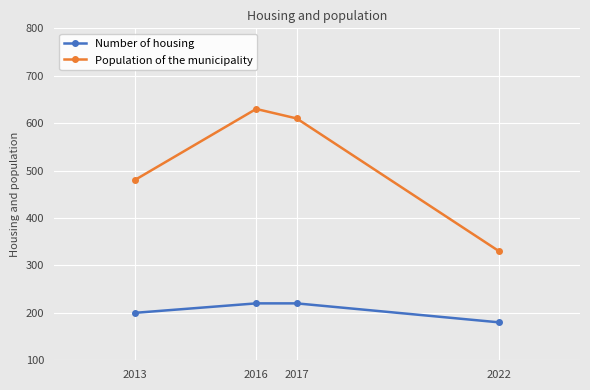

What is the difference between the maximum and minimum values in the Number of housing series?

40